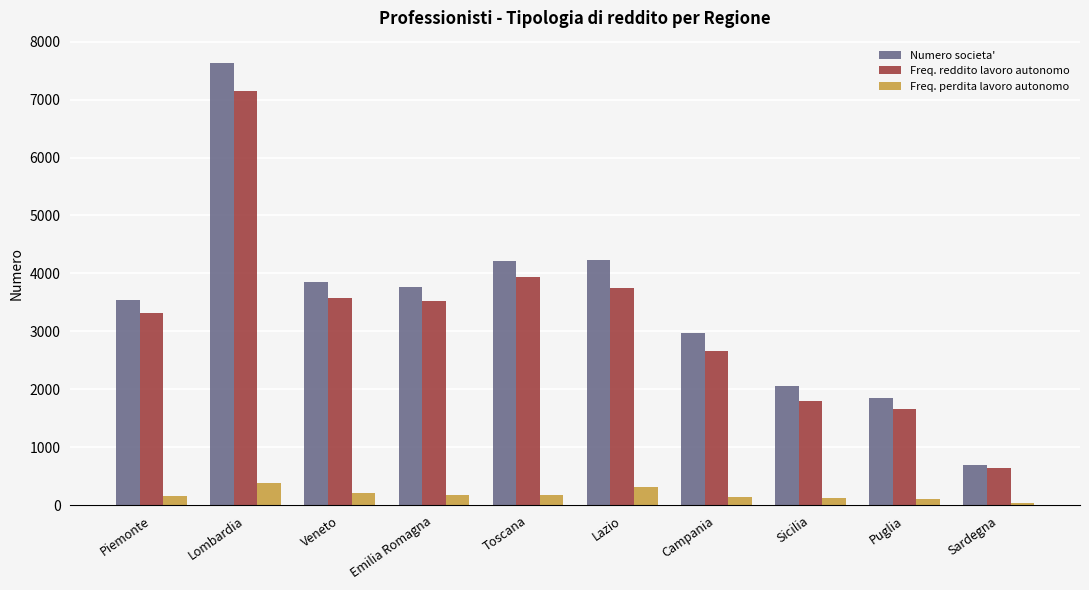

List the series in order of their peak value, highest first.

Numero societa', Freq. reddito lavoro autonomo, Freq. perdita lavoro autonomo